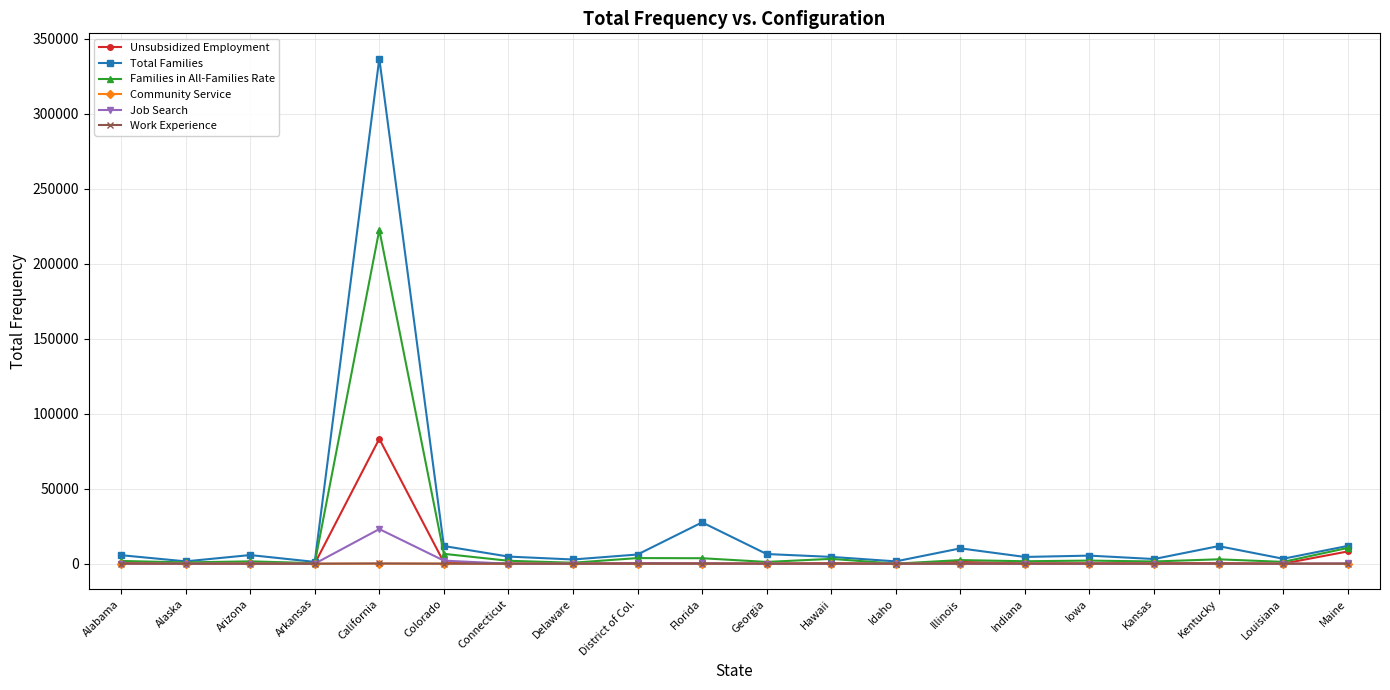

Which series has the widest spread of values?

Total Families